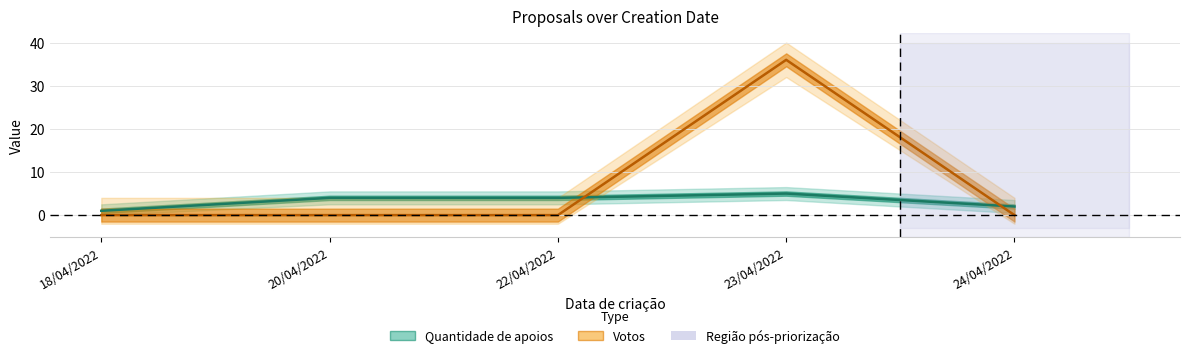

List the series in order of their overall mean, lowest first.

Quantidade de apoios, Votos